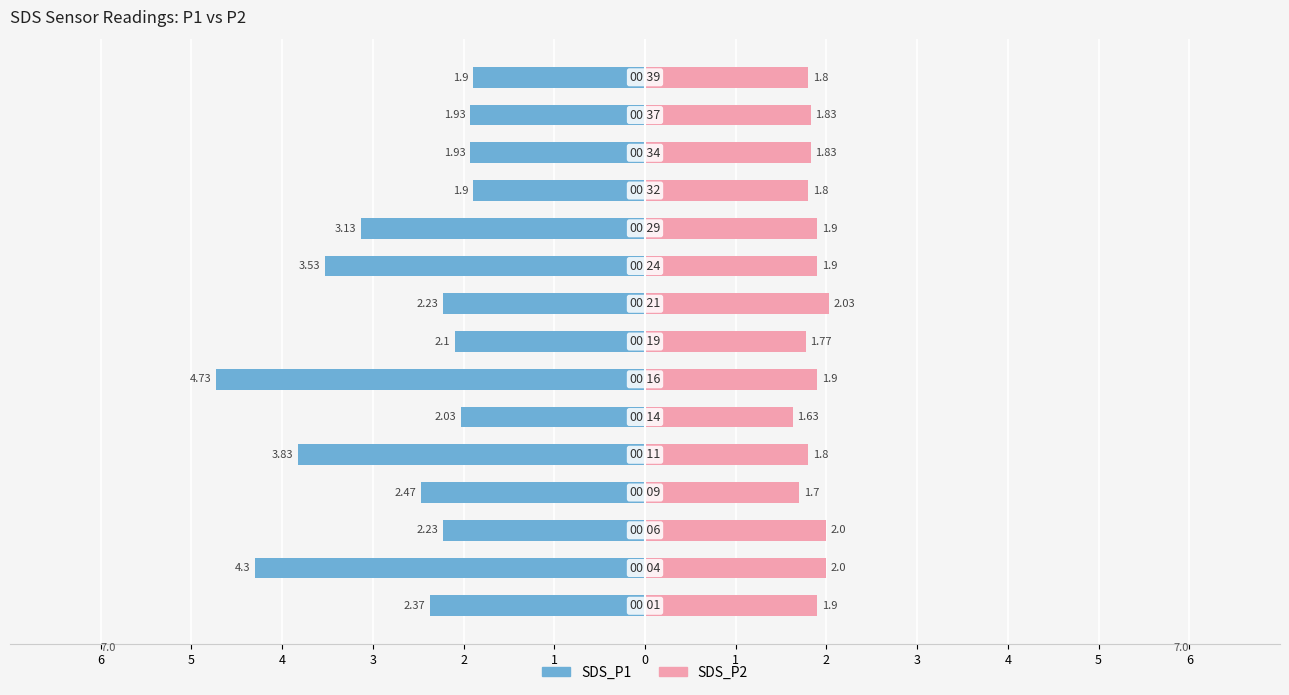

Rank the series at 3 from highest to lowest value.

SDS_P2, SDS_P1